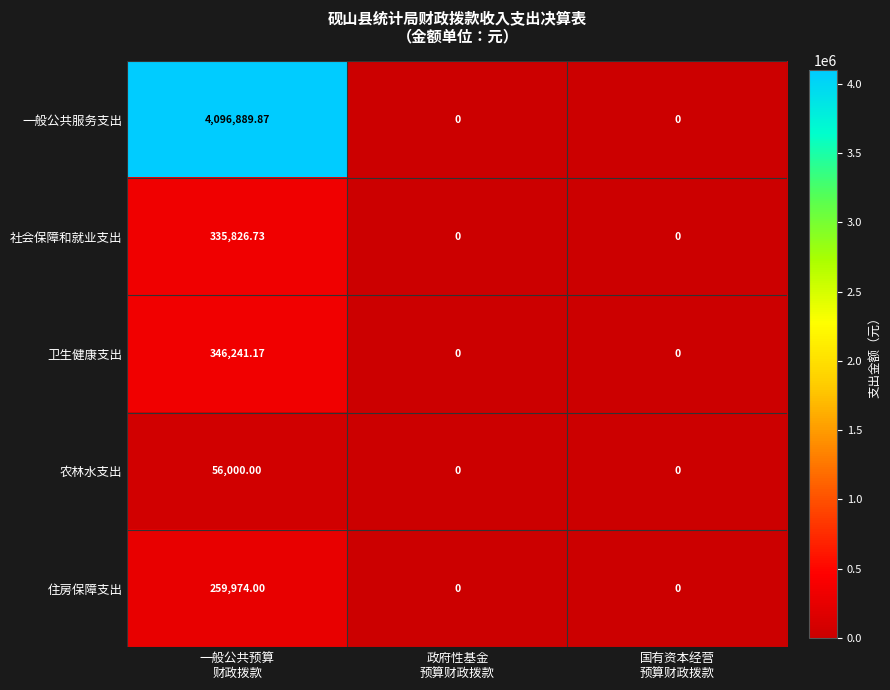

List the series in order of their peak value, highest first.

一般公共服务支出, 卫生健康支出, 社会保障和就业支出, 住房保障支出, 农林水支出